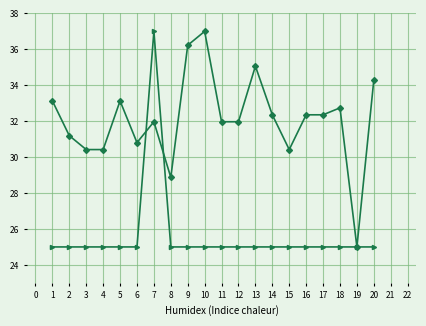

What is the spread (max minus min) of values at 17?

7.4